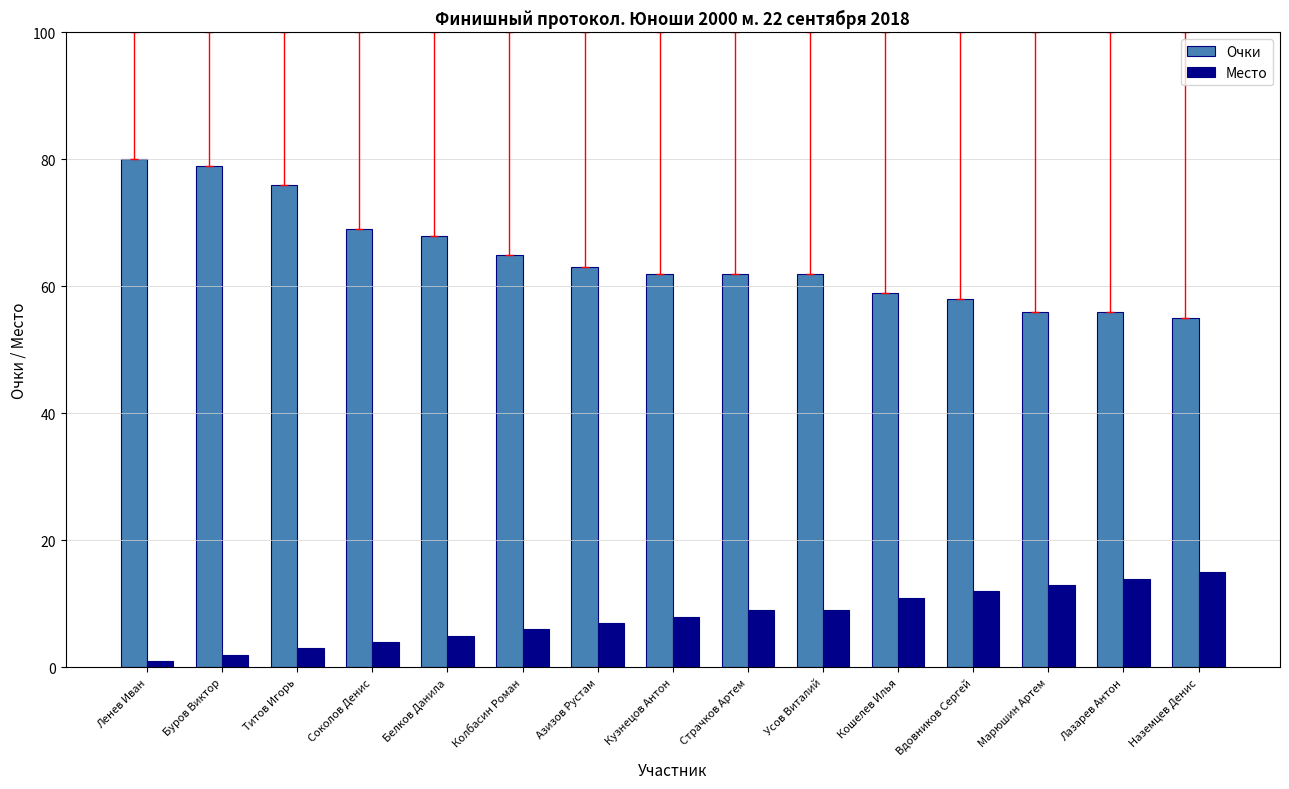

Reading left to right, transcribe all the data shown in this chart.

Очки: 80	79	76	69	68	65	63	62	62	62	59	58	56	56	55
Место: 1	2	3	4	5	6	7	8	9	9	11	12	13	14	15